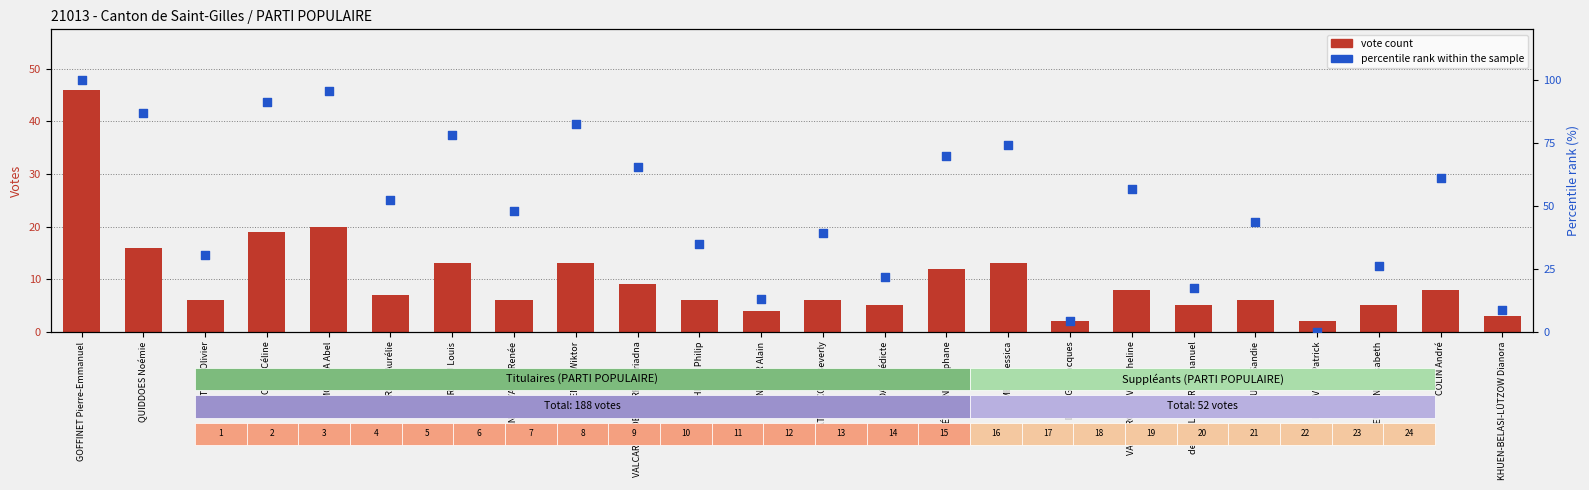

At how many categories does at least one series exceed 84?

4